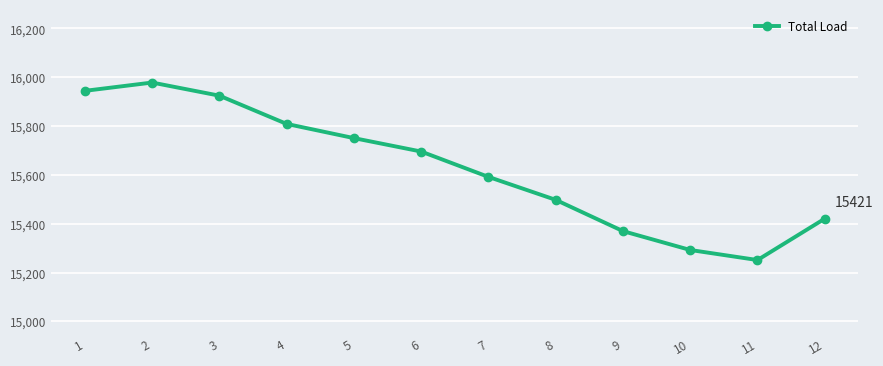

What is the change in value from 9 to 10?

-77.3